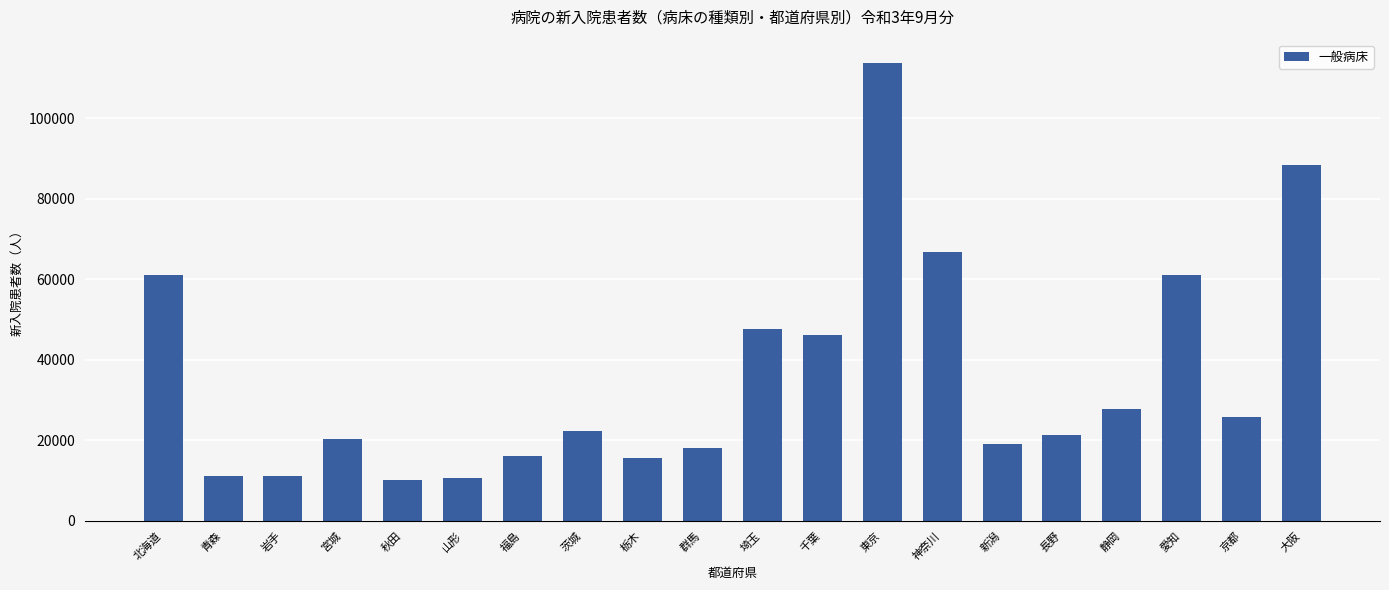

How many bars are there in total?

20